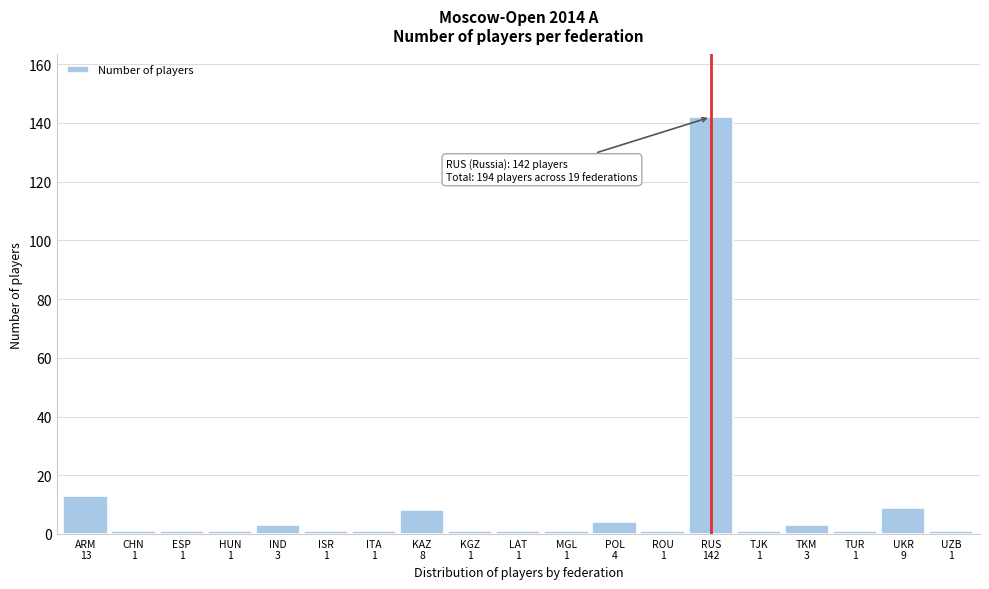

Reading left to right, extract all data points from this chart.

13	1	1	1	3	1	1	8	1	1	1	4	1	142	1	3	1	9	1